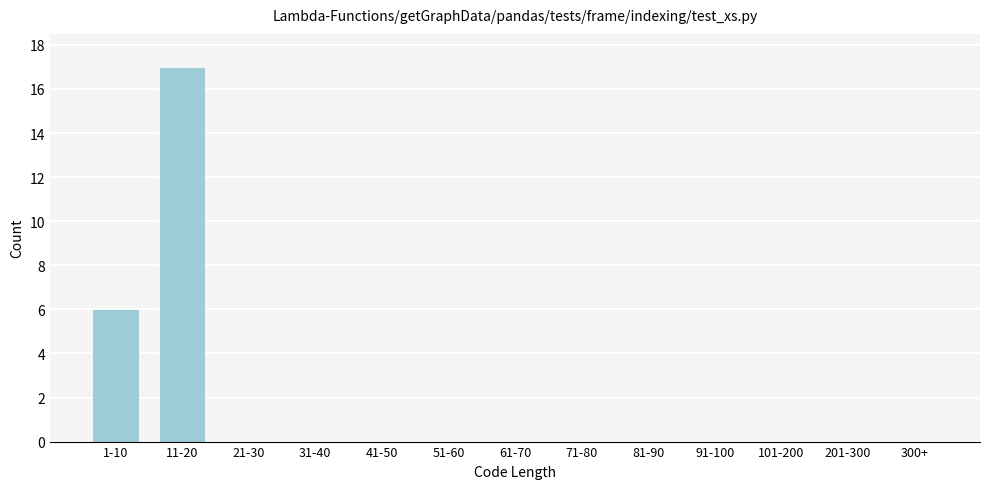

Reading left to right, what are all the values shown in this chart?

1-10=6	11-20=17	21-30=0	31-40=0	41-50=0	51-60=0	61-70=0	71-80=0	81-90=0	91-100=0	101-200=0	201-300=0	300+=0